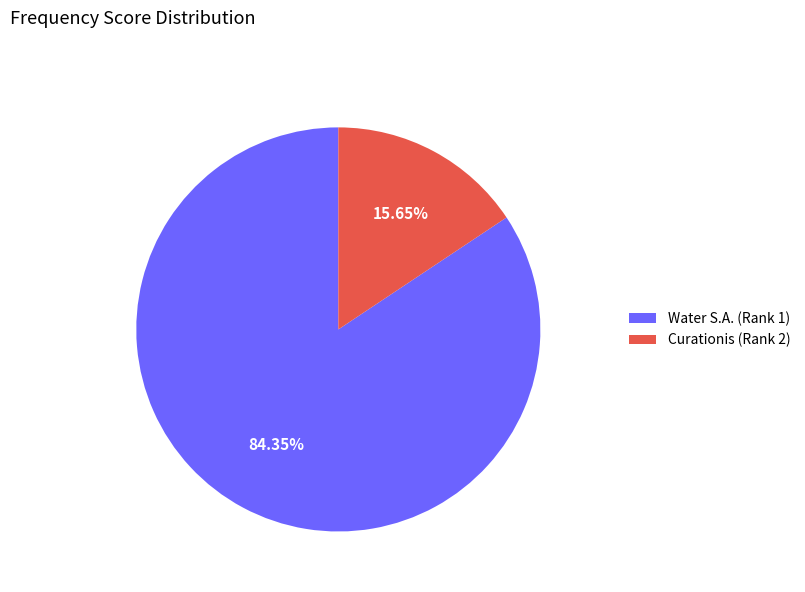

Which slice is the largest?

Water S.A.